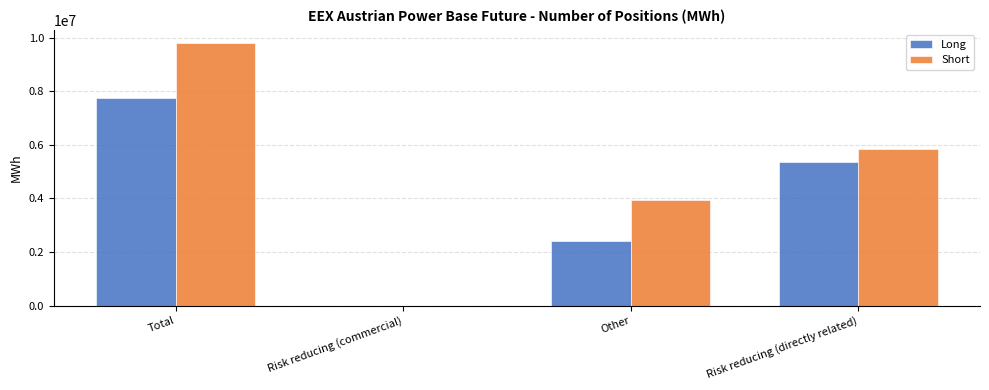

What is the sum of all Short values?

19619206